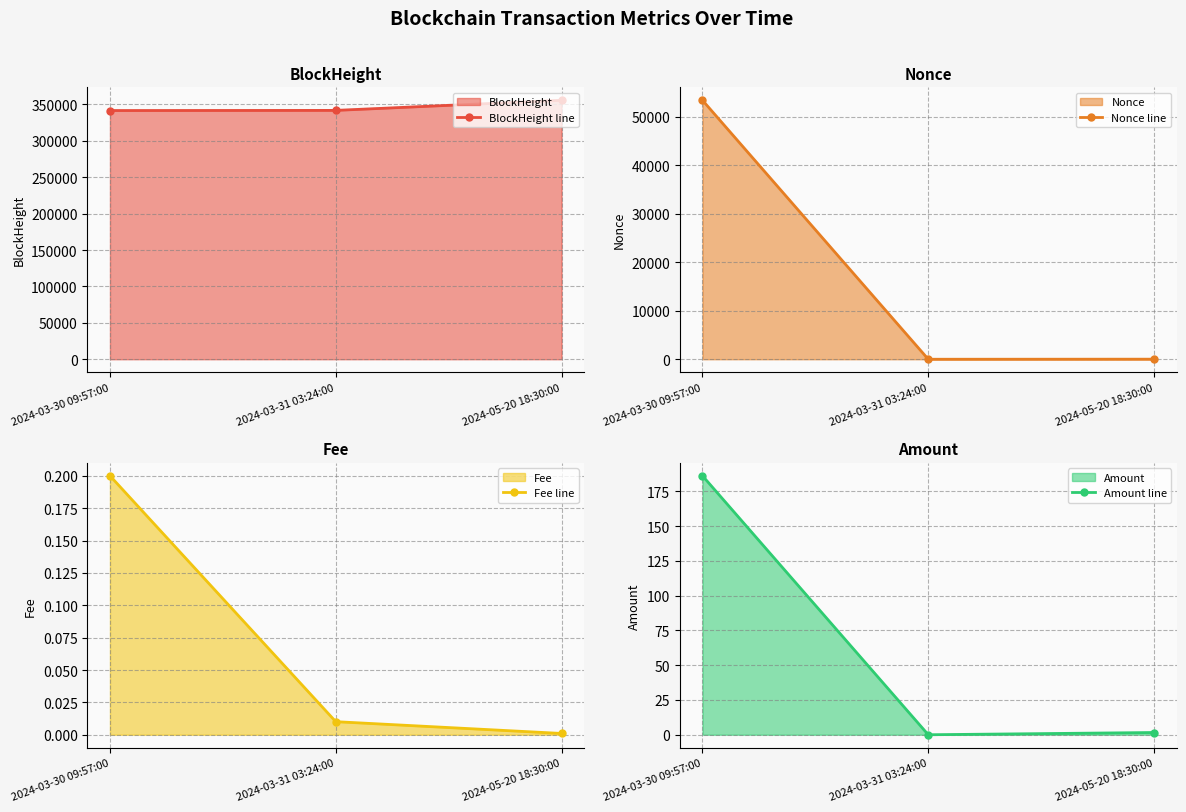

List the series in order of their peak value, lowest first.

Fee line, Amount line, Nonce line, BlockHeight line